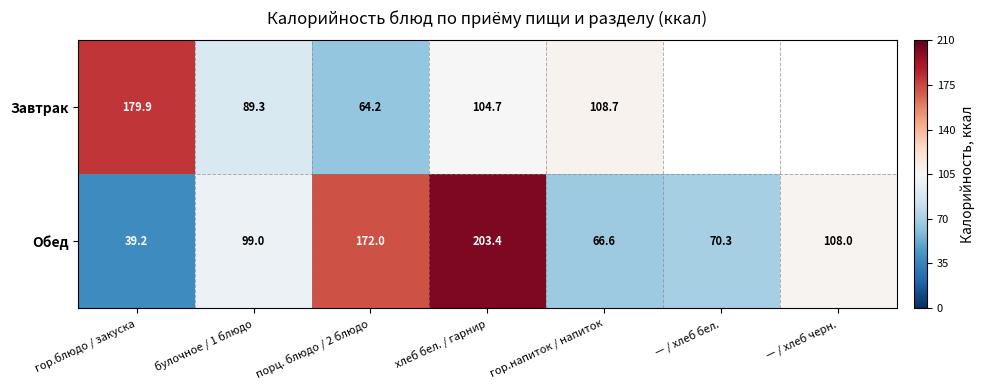

Between гор.блюдо / закуска and — / хлеб черн., which is larger?

— / хлеб черн.